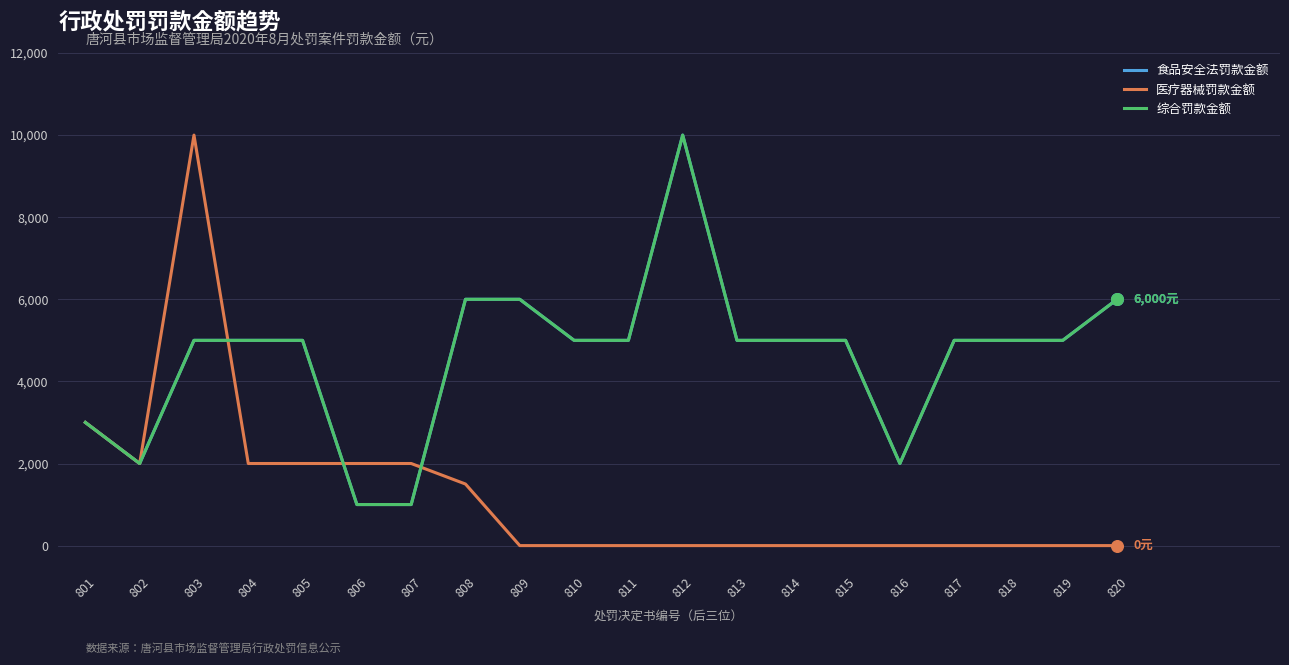

Is the value of 医疗器械罚款金额 at 812 greater than the value of 综合罚款金额 at 802?

No